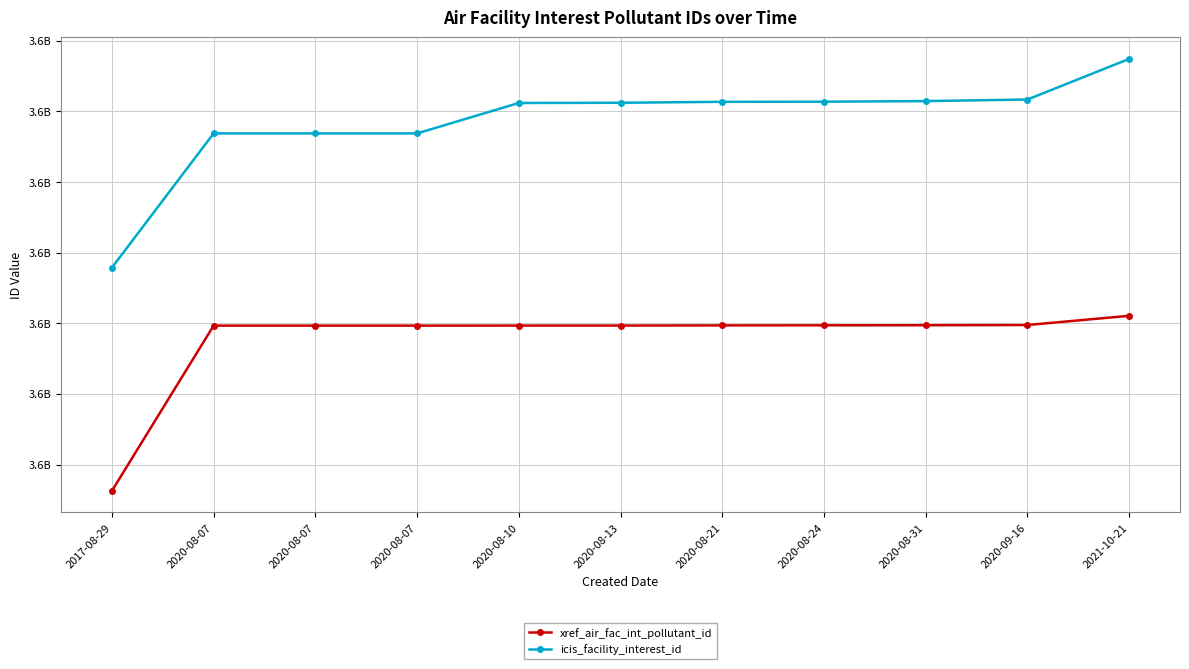

What are all the series names shown in the legend?

xref_air_fac_int_pollutant_id, icis_facility_interest_id